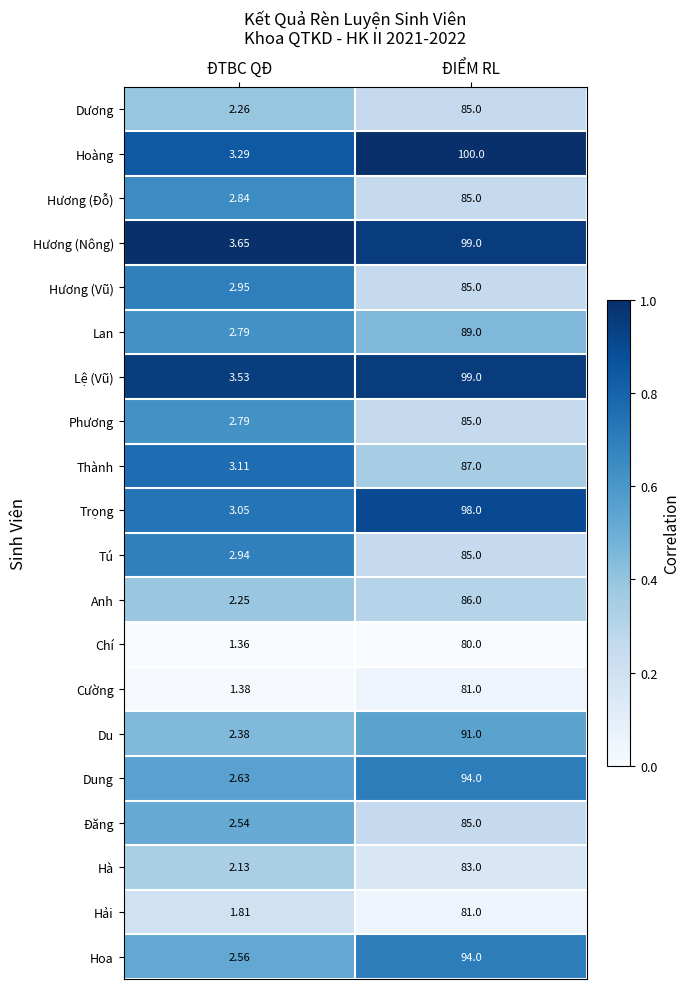

At which label is Du closest to 46?

ĐTBC QĐ